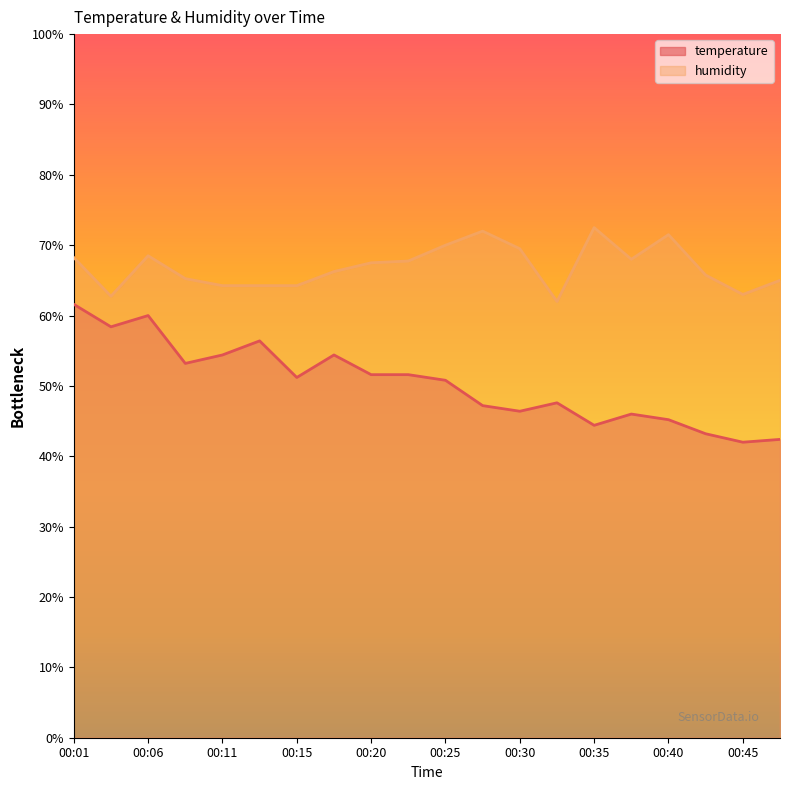

True or false: temperature has a value of 56.4 at 00:13.

True